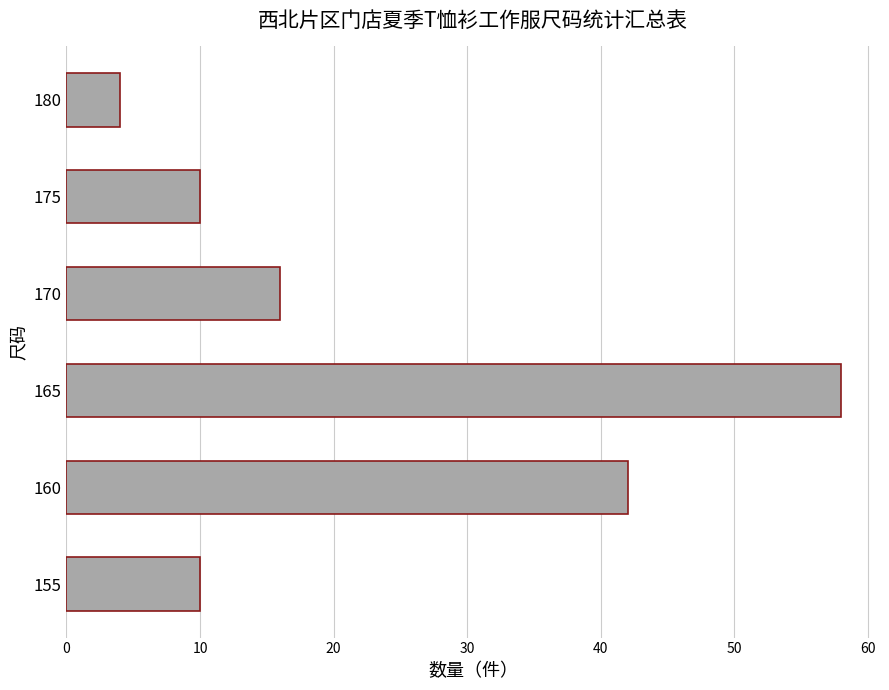

What is the greatest value displayed?

58